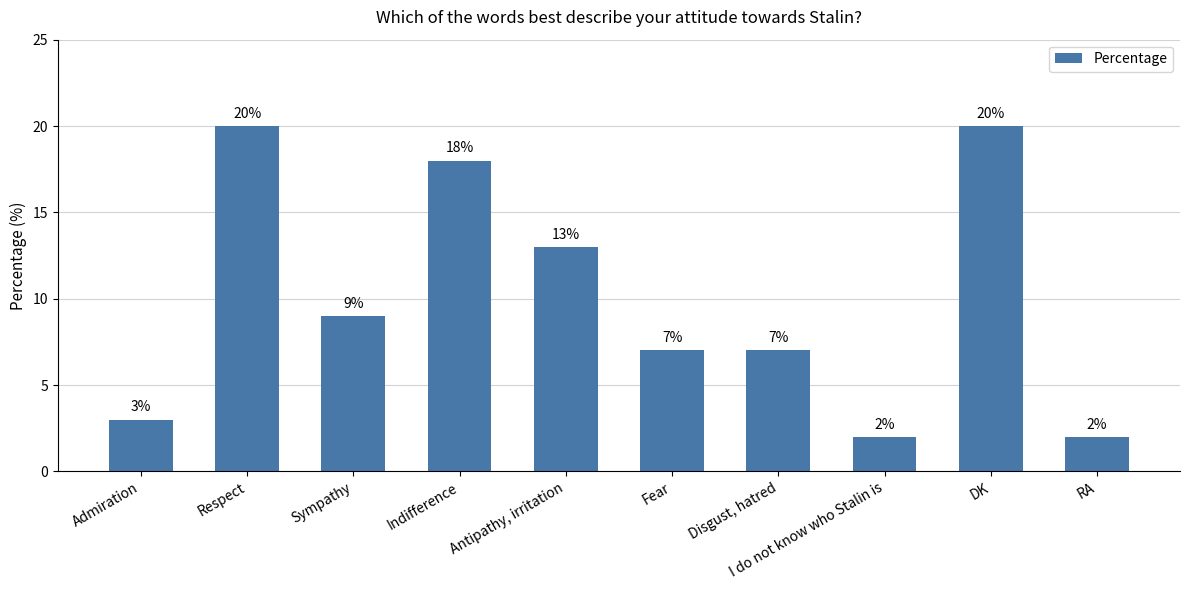

At which label is the value closest to 11?

Sympathy